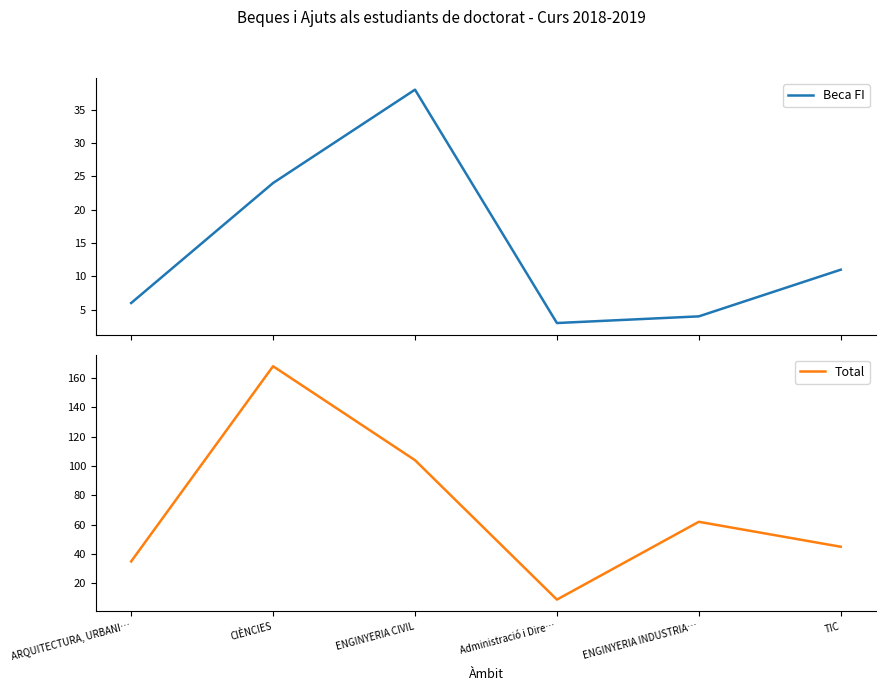

Is the value of Beca FI at TIC greater than the value of Total at ARQUITECTURA, URBANI…?

No